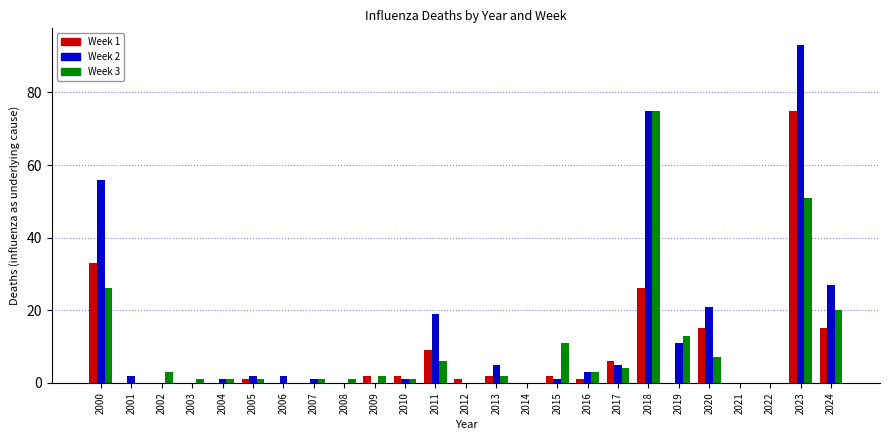

What is the total value across all series at 2024?

62